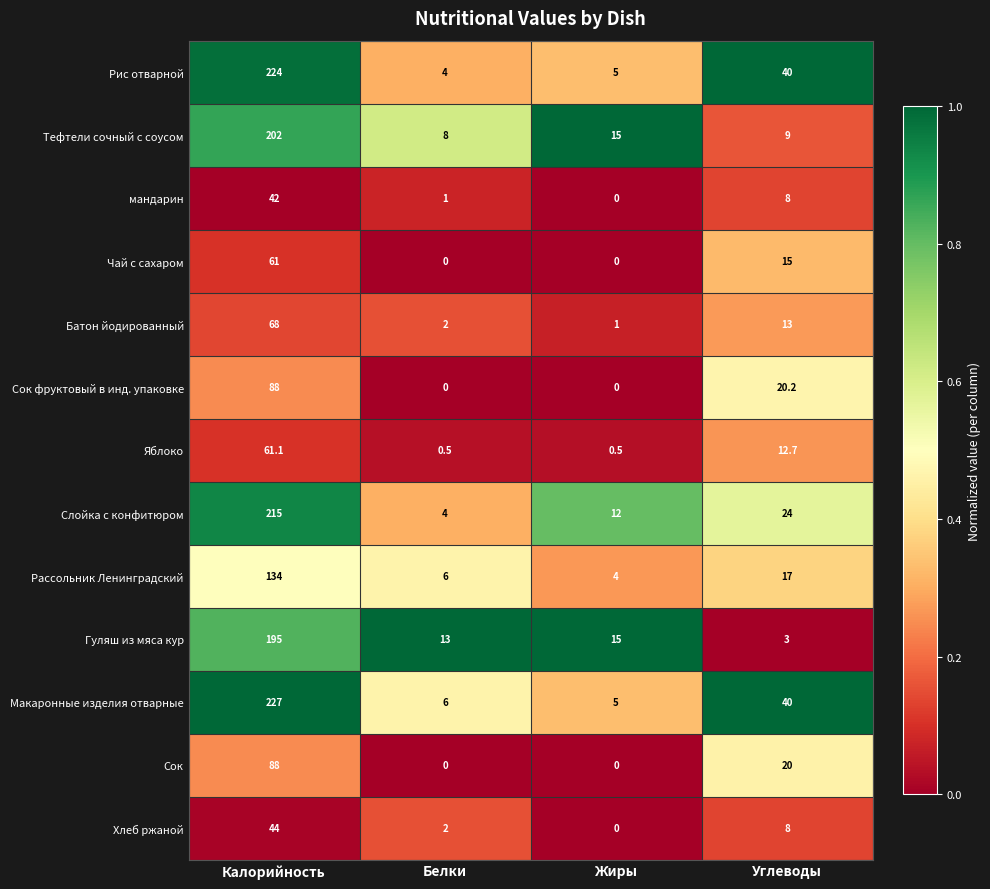

What is the sum of the Хлеб ржаной values at Калорийность and Жиры?

44.0